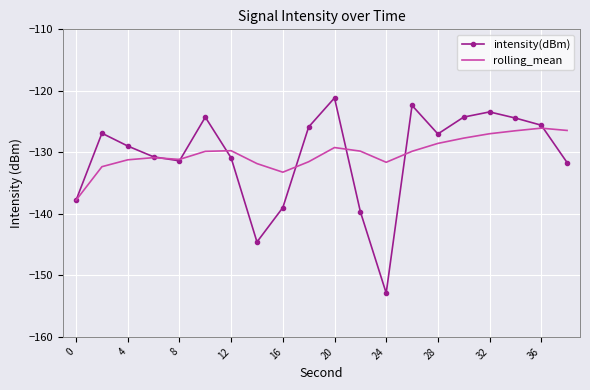

Which series has the widest spread of values?

intensity(dBm)